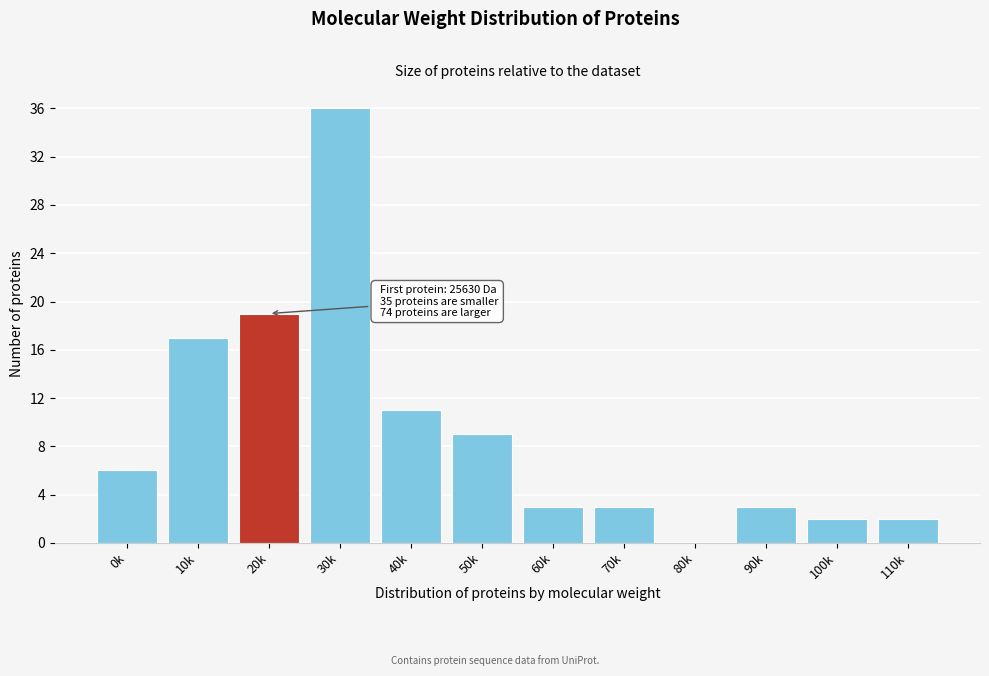

Reading left to right, list all the values displayed in this chart.

0k=6	10k=17	20k=19	30k=36	40k=11	50k=9	60k=3	70k=3	80k=0	90k=3	100k=2	110k=2